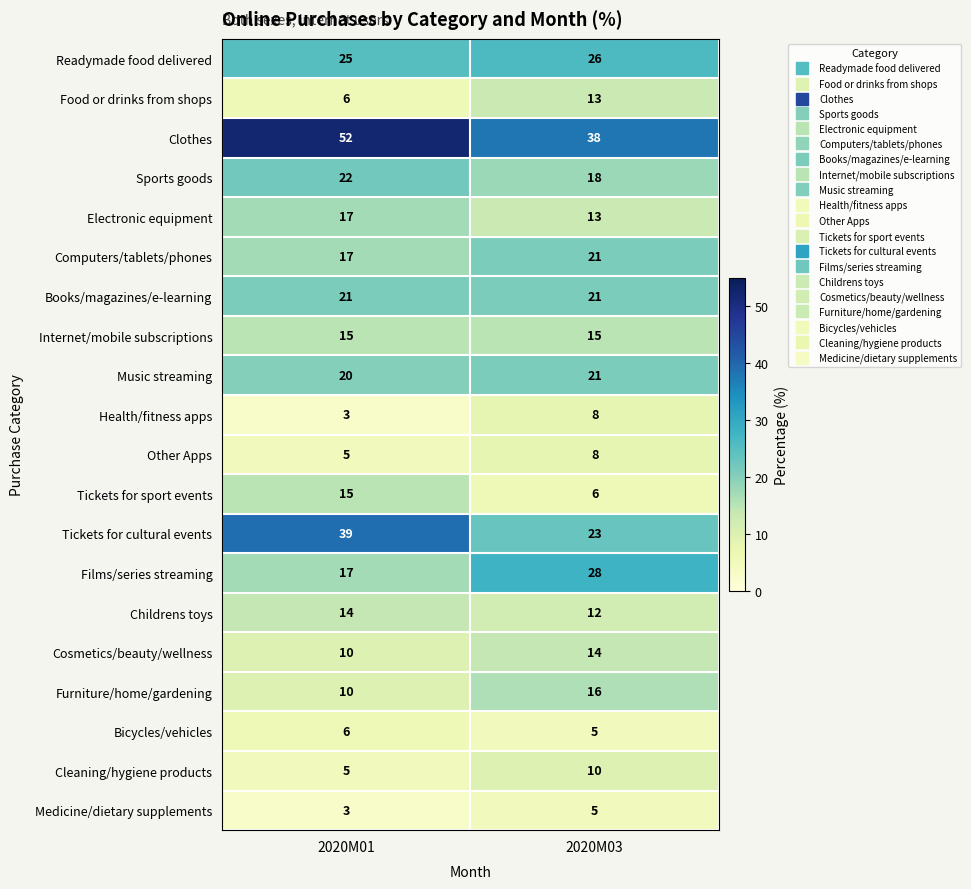

What is the difference between the highest and lowest values at 2020M01?

49